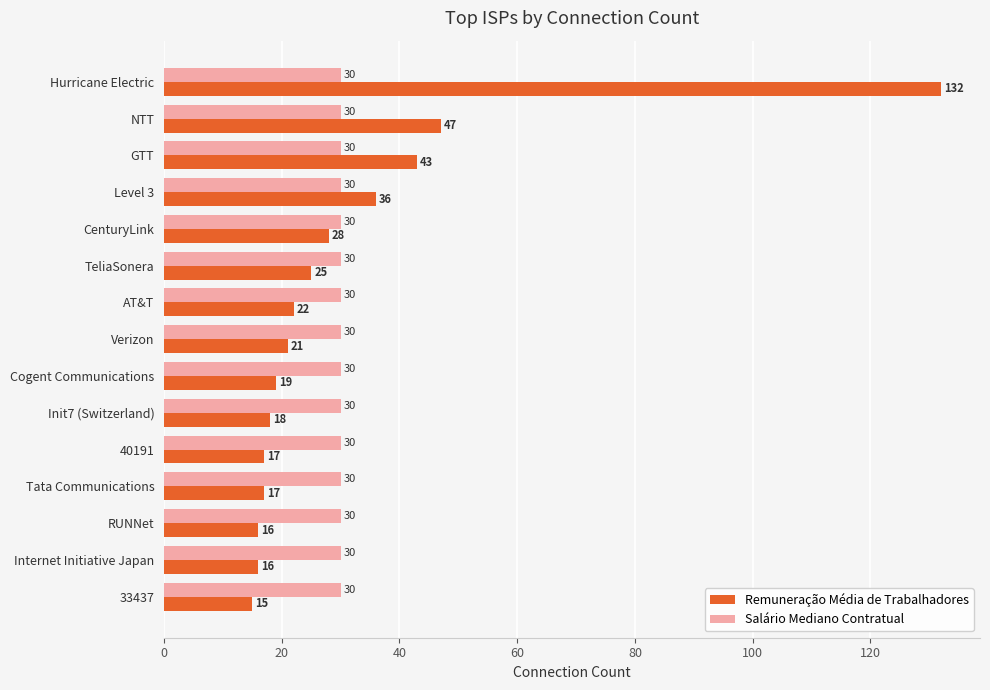

What is the sum of all Remuneração Média de Trabalhadores values?

472